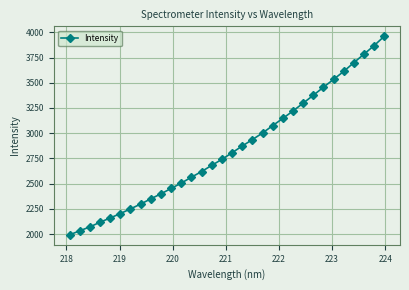

What is the value of the 24th point from the left?

3297.6